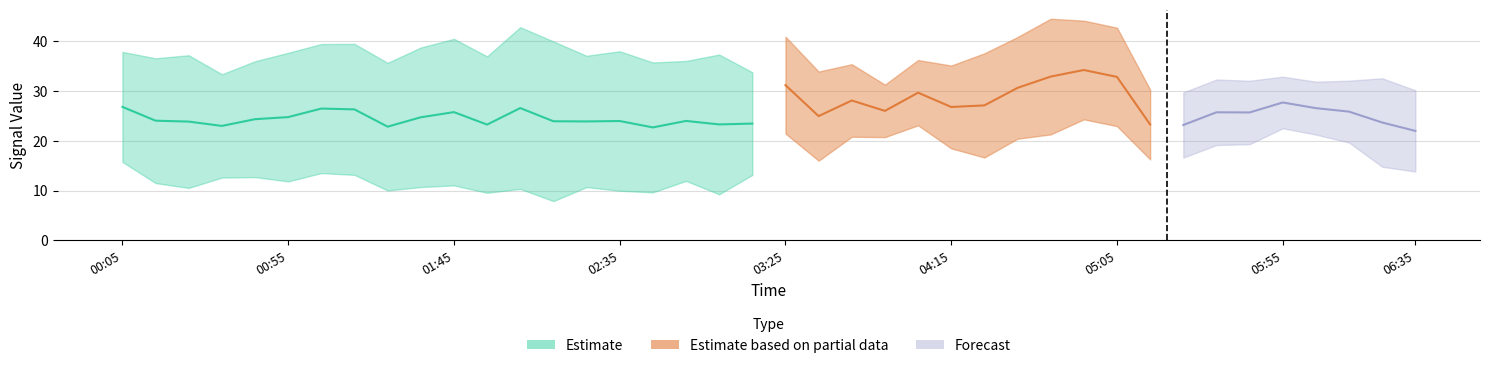

What is the label of the 4th point from the right?

06:05